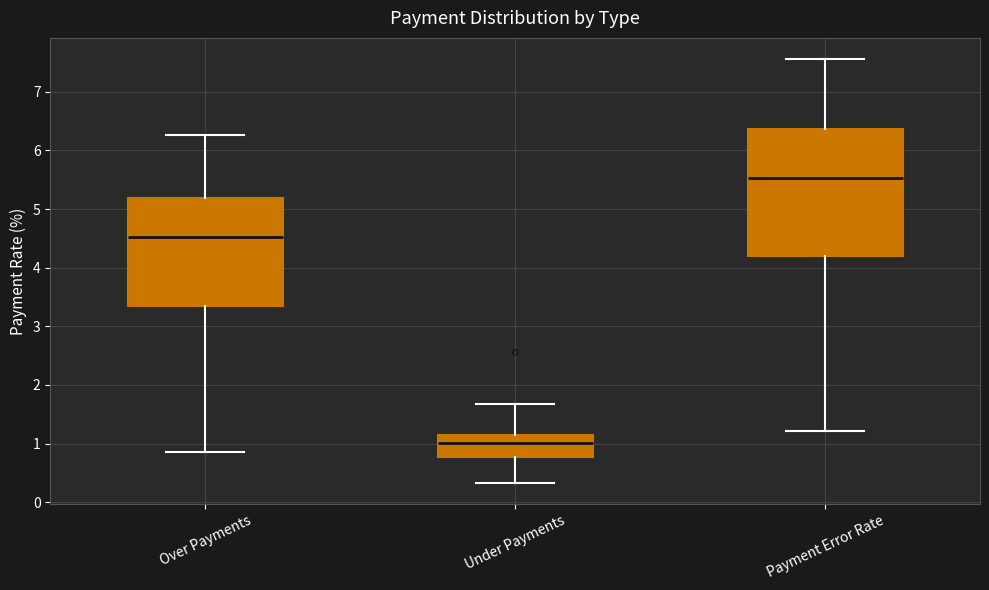

Comparing the boxes themselves (not the whiskers), which one is the tallest?

Payment Error Rate